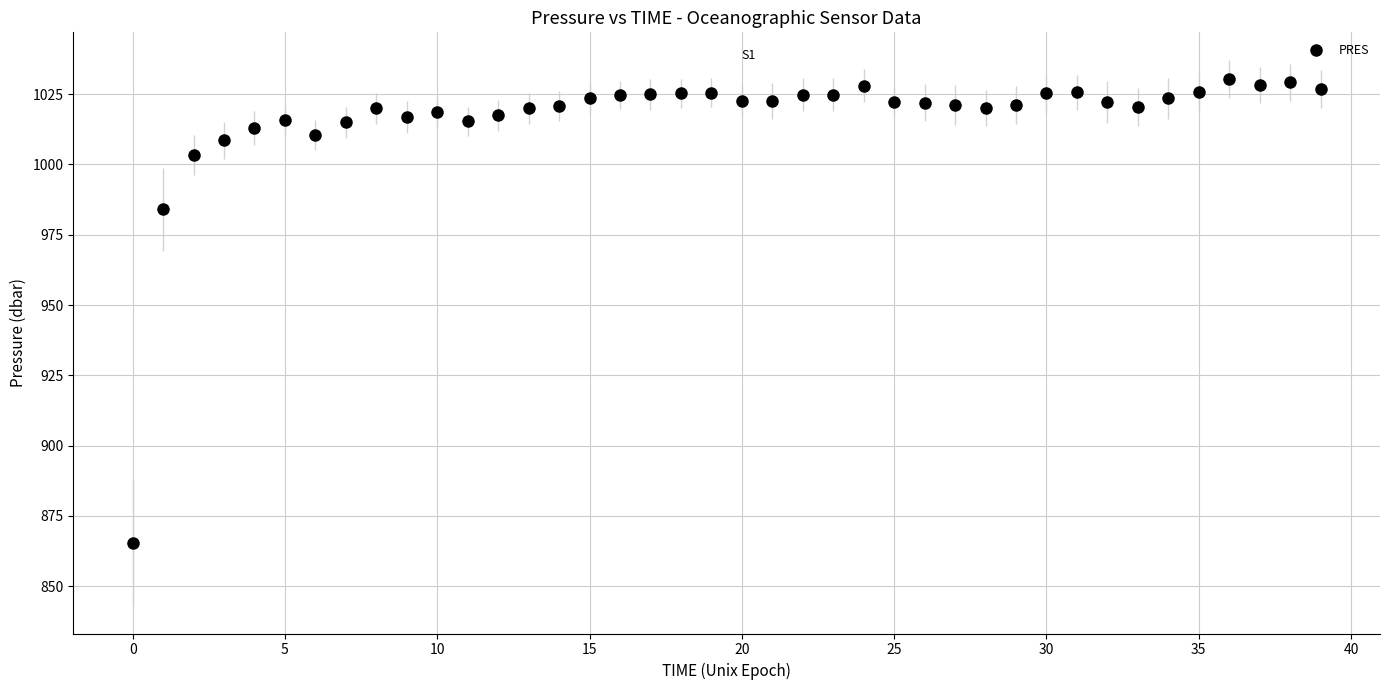

What is the range of Y values (max minus min)?

164.9